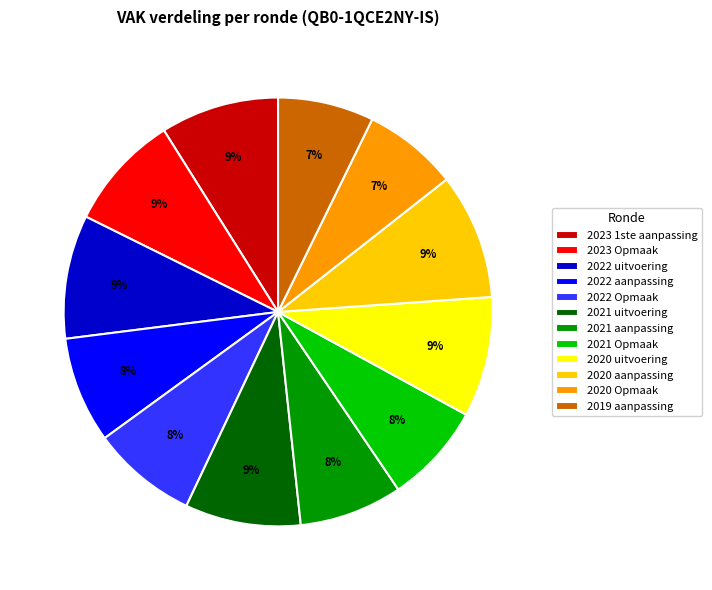

How many slices are in this pie chart?

12